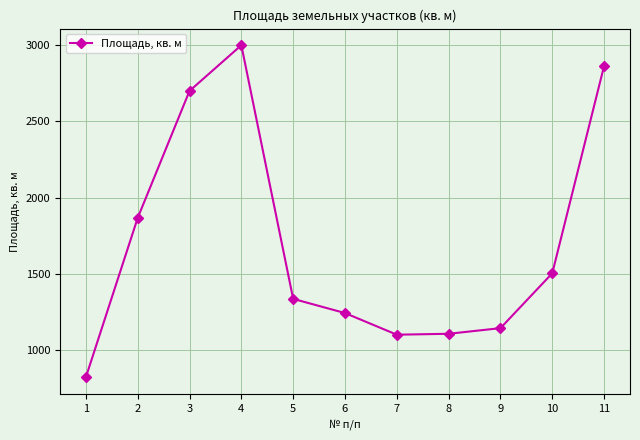

Read the value at 5, to the nearest 100.

1300